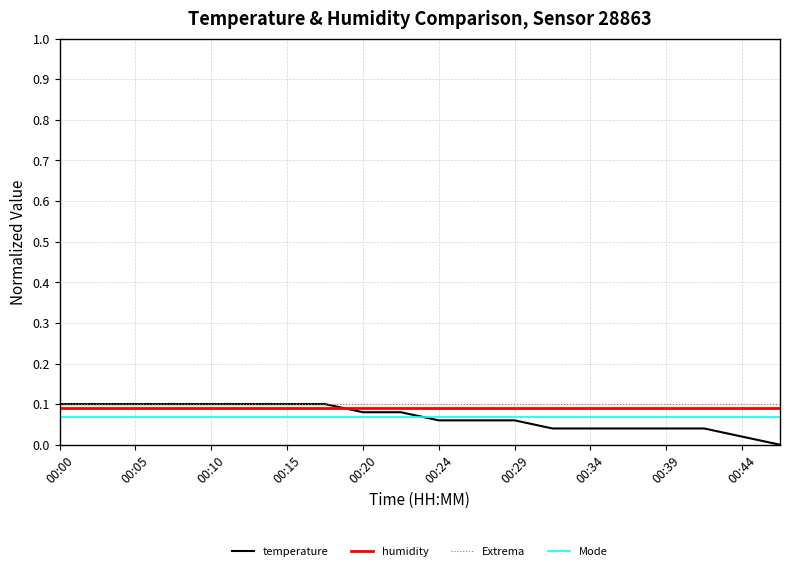

Which label corresponds to the largest value in the chart?

00:00